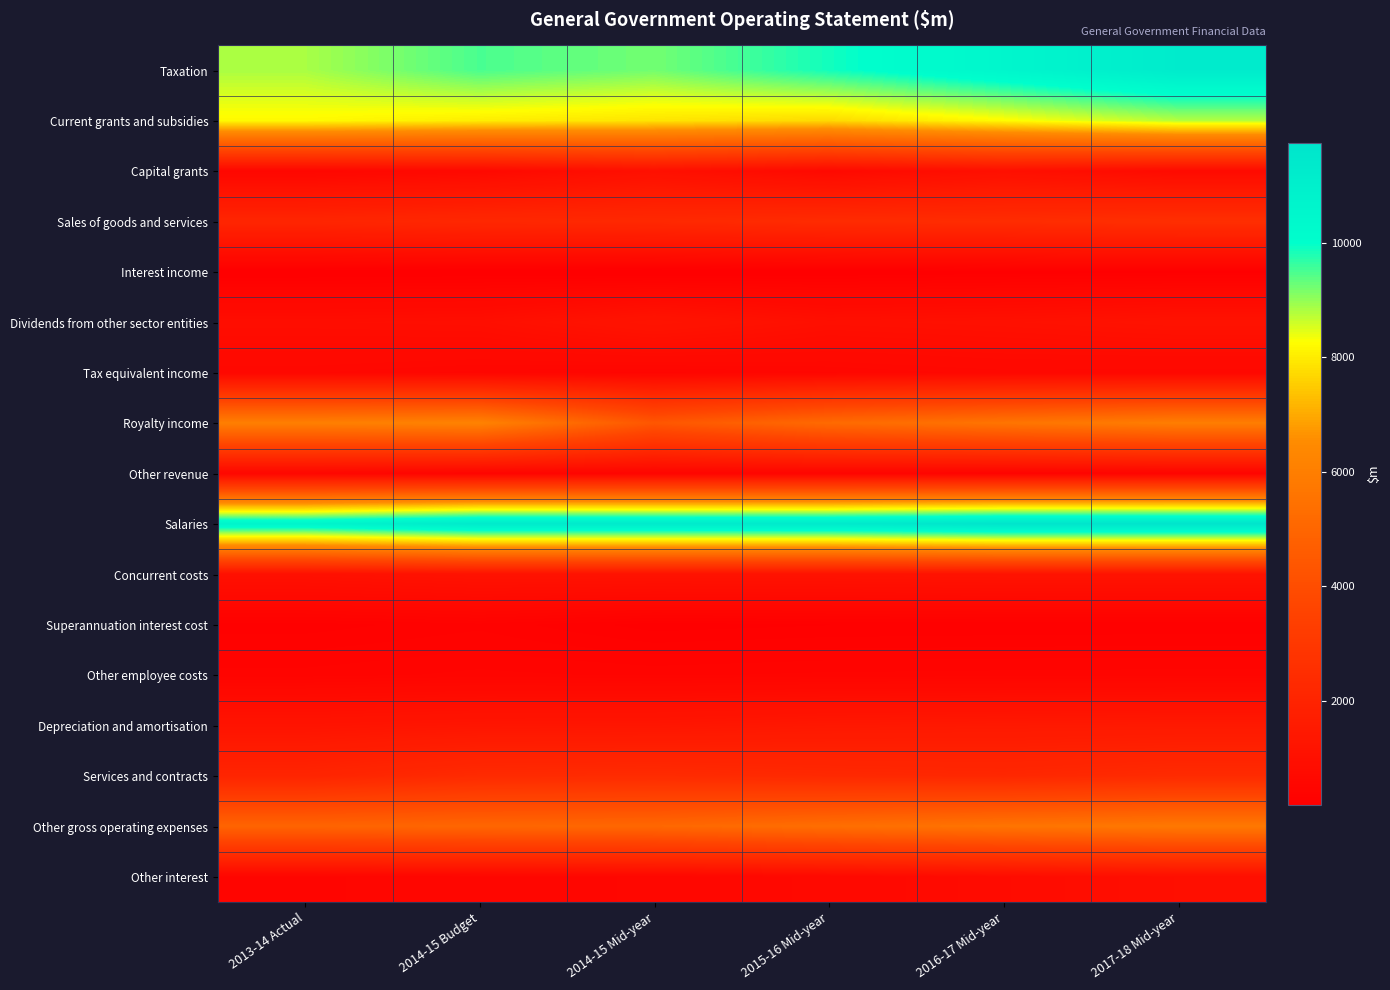

At how many categories does at least one series exceed 10877?

5